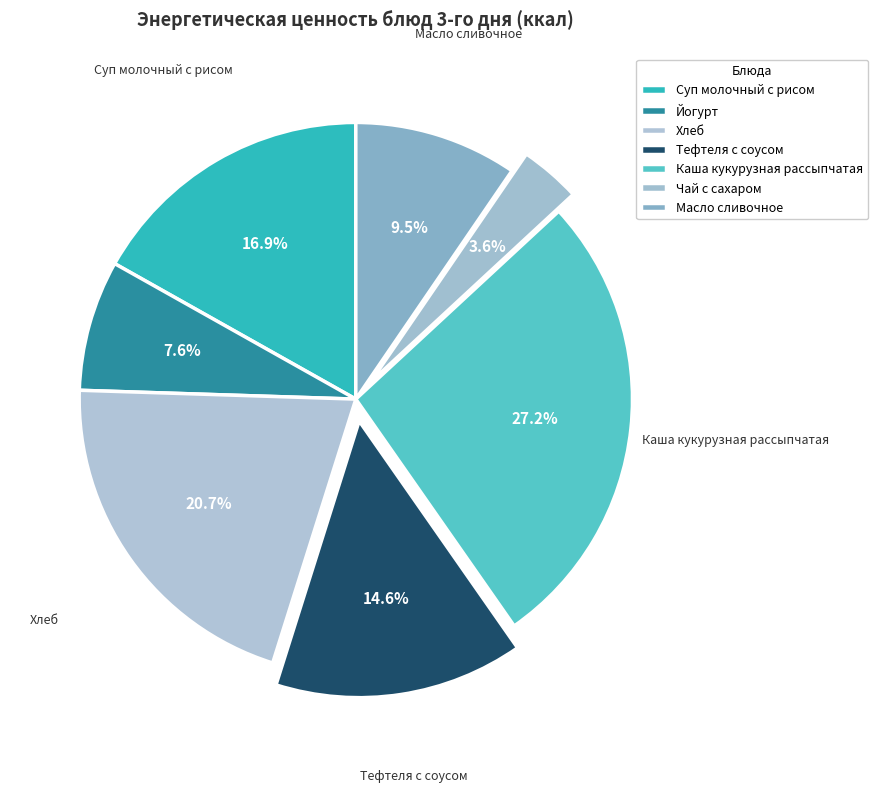

Count the number of slices in the pie.

7